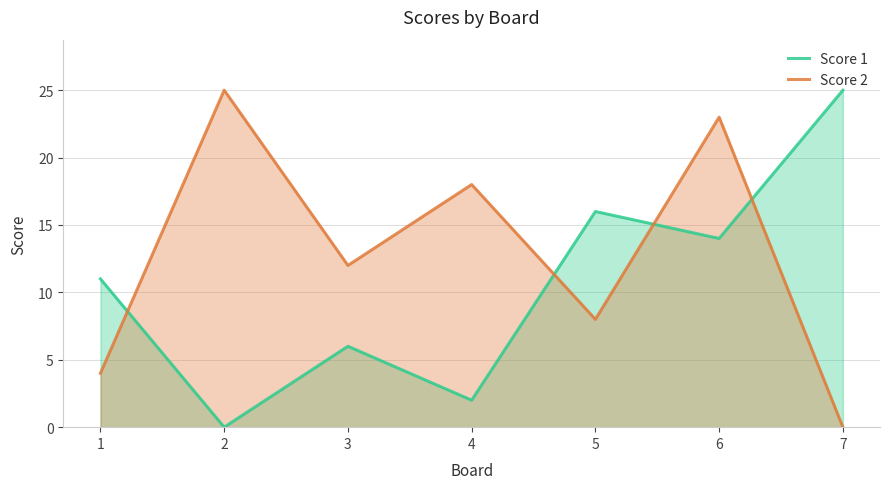

At which label does Score 1 reach its minimum?

2